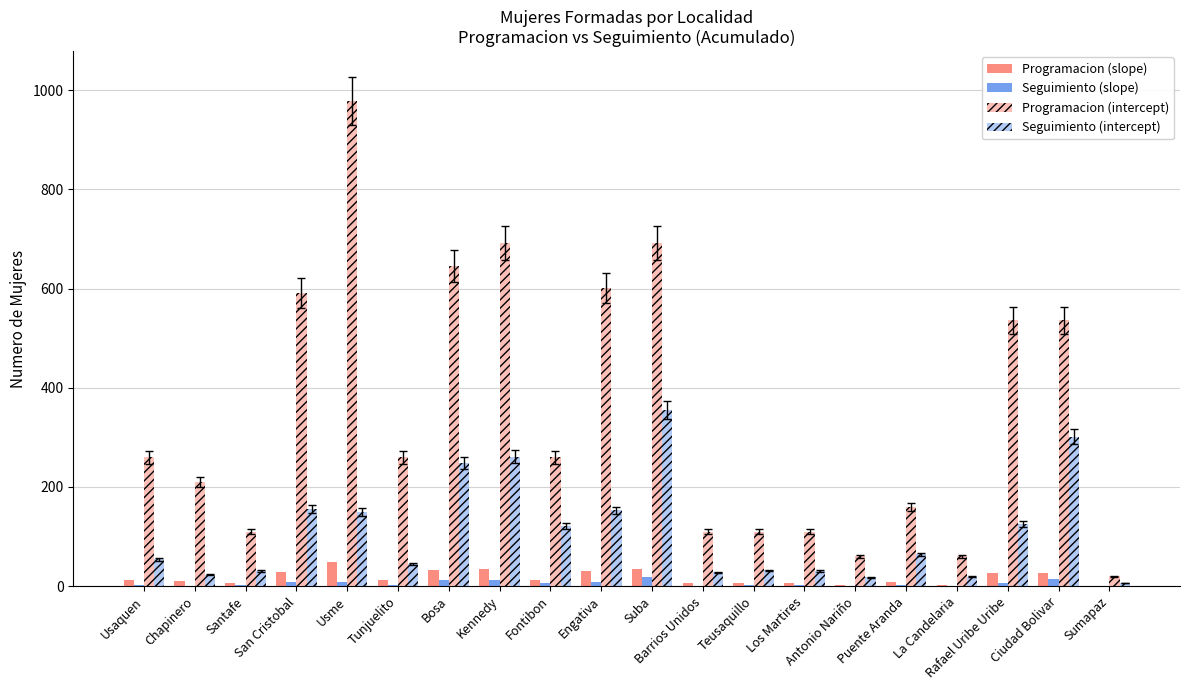

Count the number of categories in the chart.

20